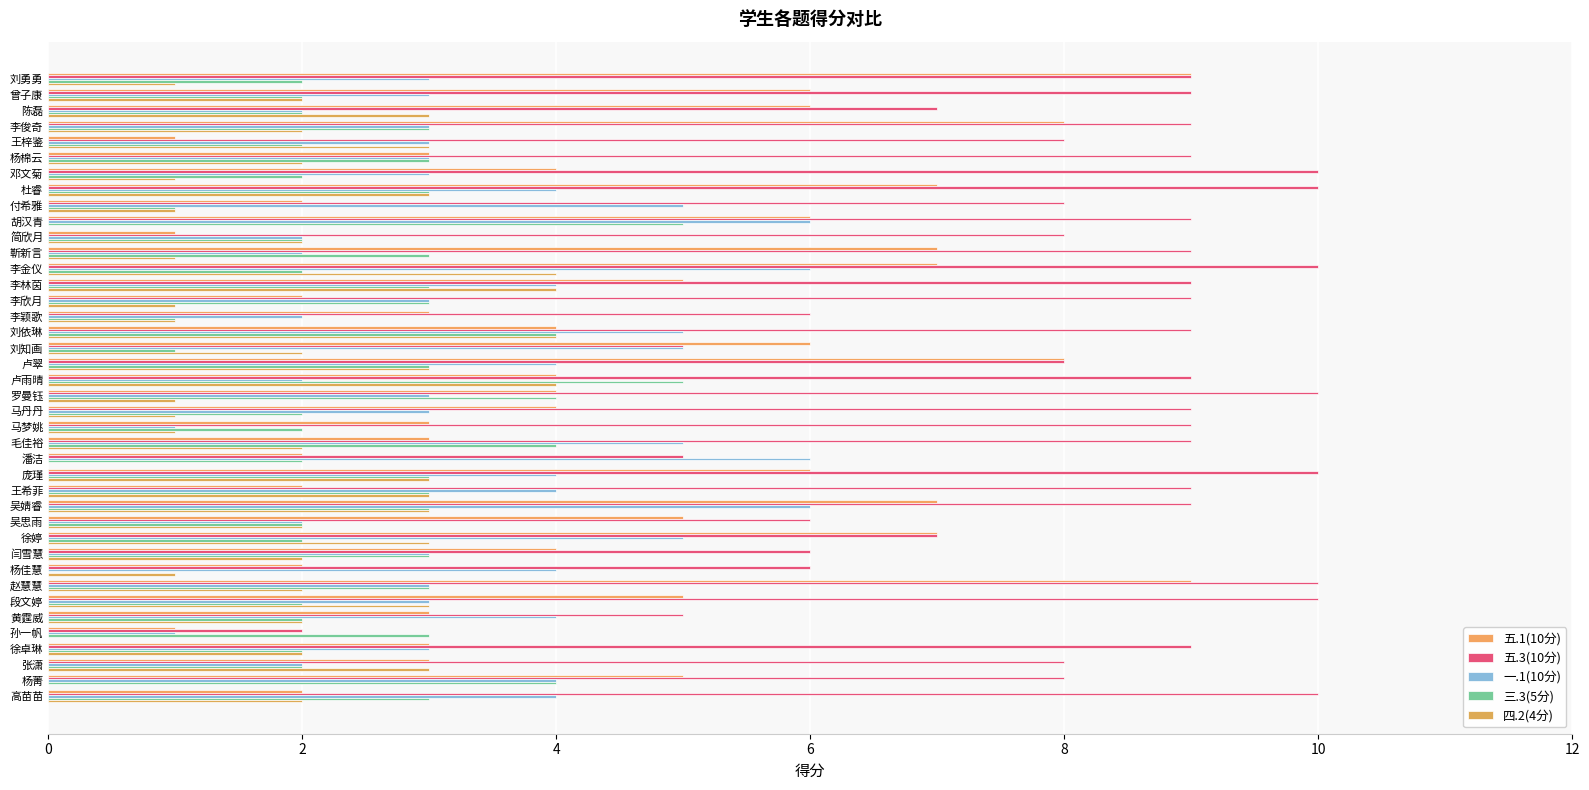

How many values in 三.3(5分) are above zero?

39